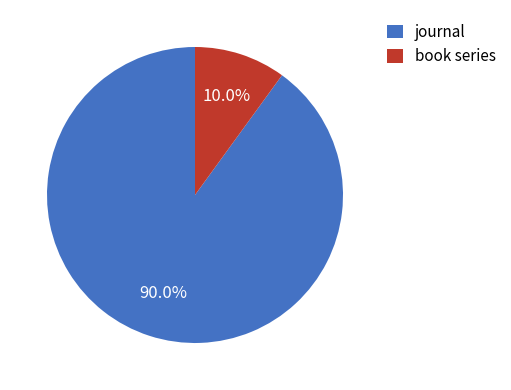

To the nearest percent, what percentage of the pie is book series?

10%